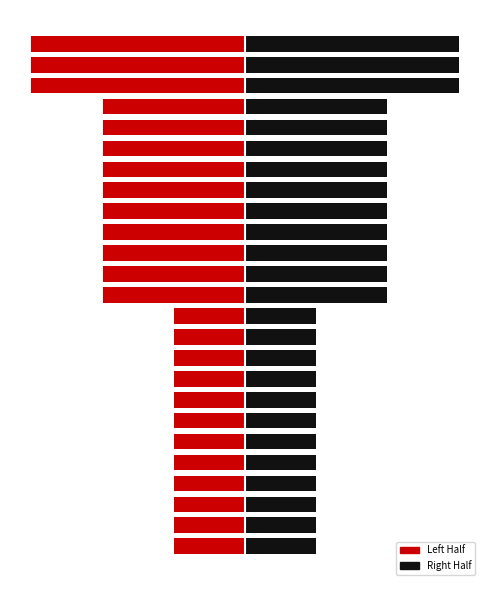

What is the maximum value shown in the chart?

3